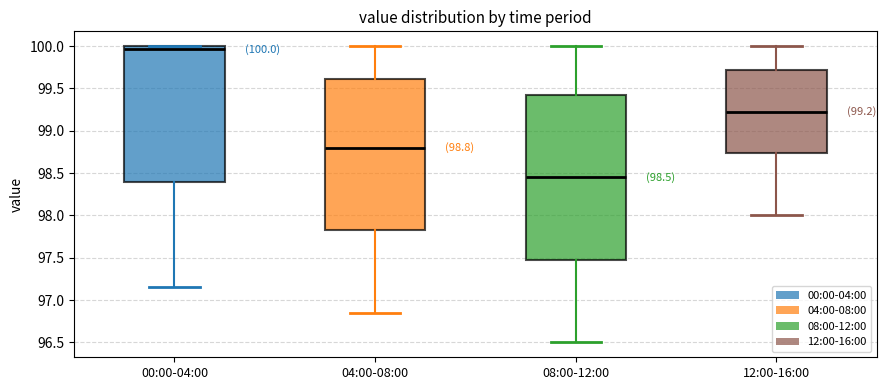

Which box has the highest median line?

00:00-04:00